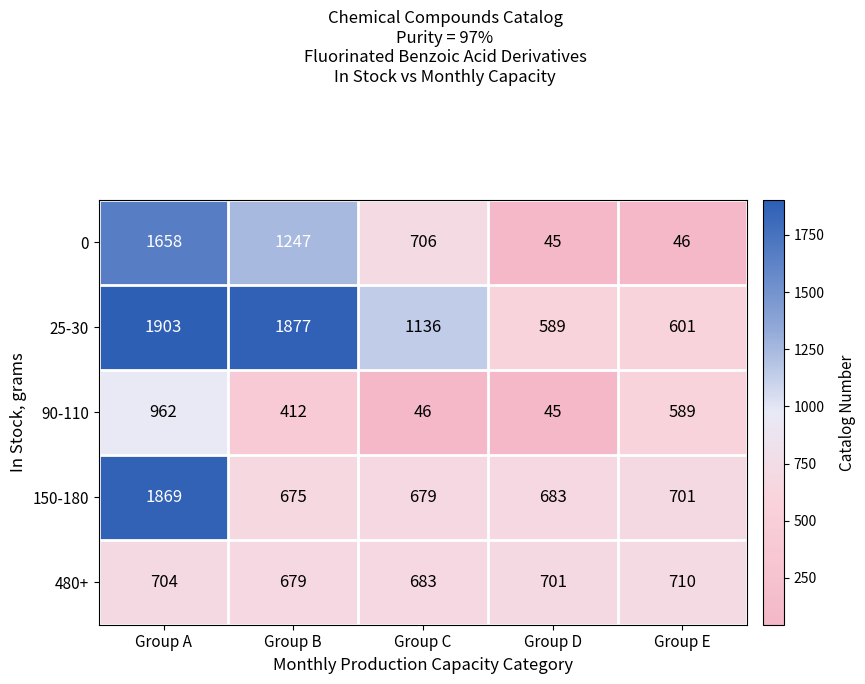

What is the sum of the 25-30 values at Group B and Group D?

2466